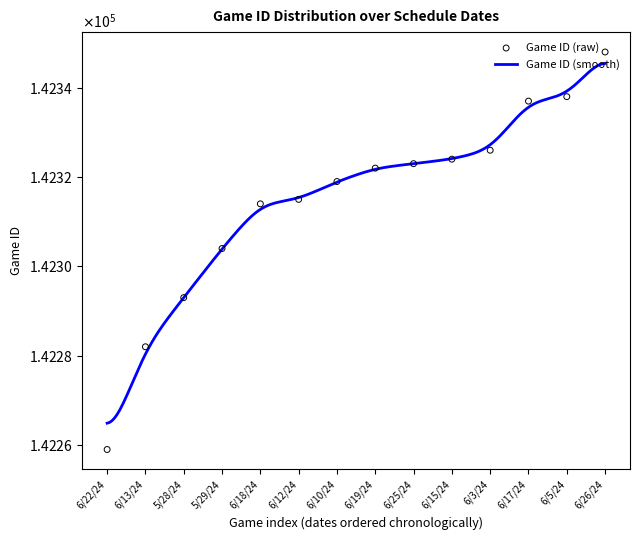

What is the ratio of the value at 6/25/24 to the value at 6/10/24?

1.0